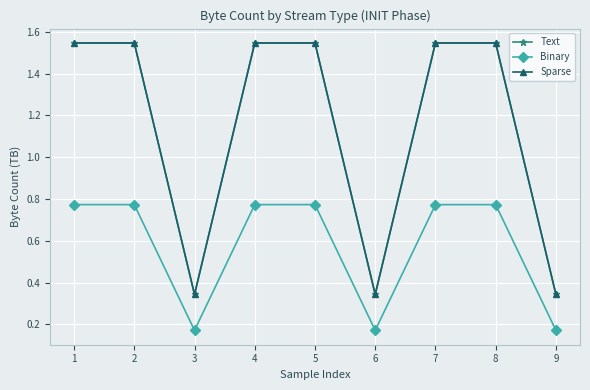

True or false: Binary and Sparse cross at least once.

False